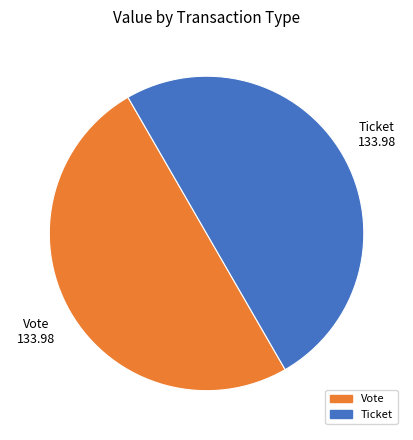

True or false: Ticket accounts for 50% of the total.

True